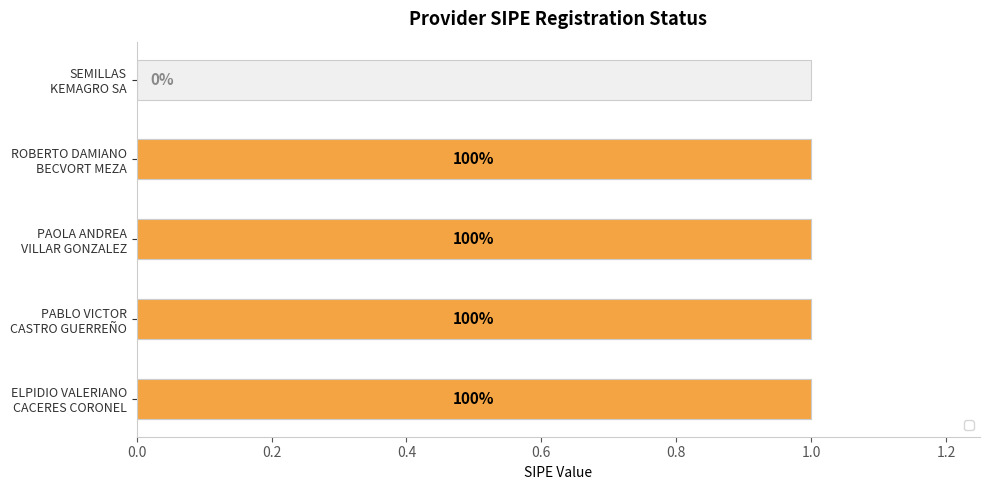

What is the maximum value shown in the chart?

1